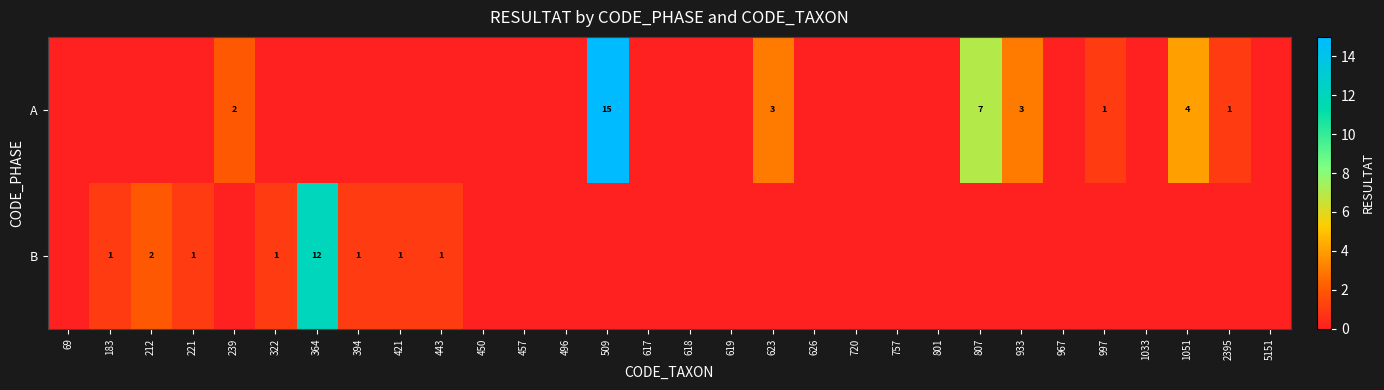

How many values in A are above zero?

8